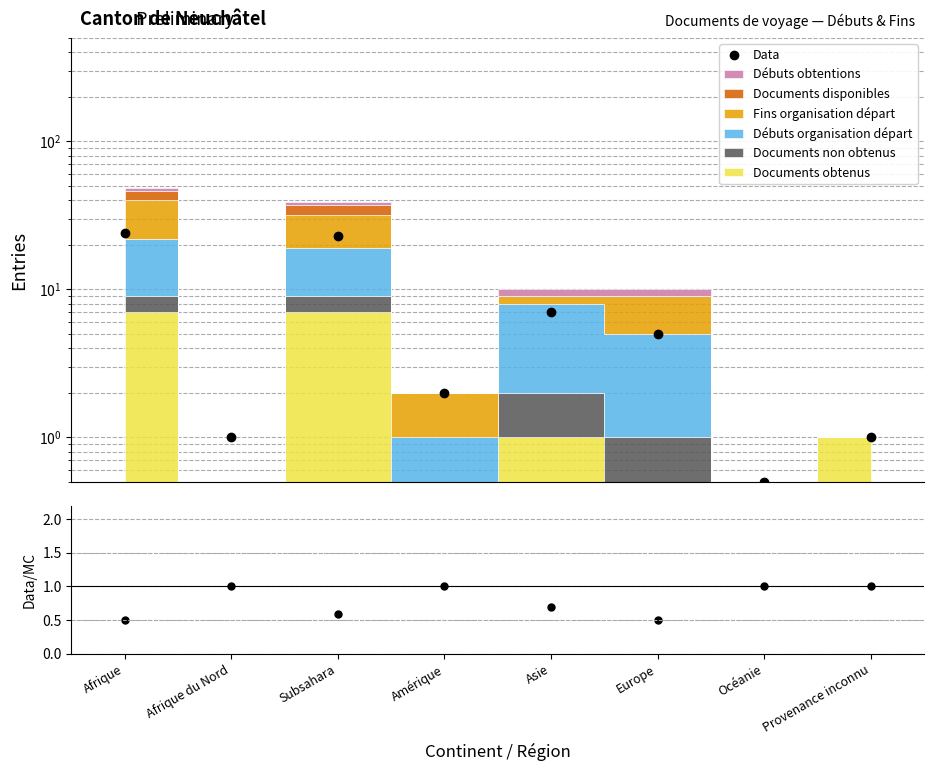

What is the difference between the maximum and minimum values in the Data series?

23.5